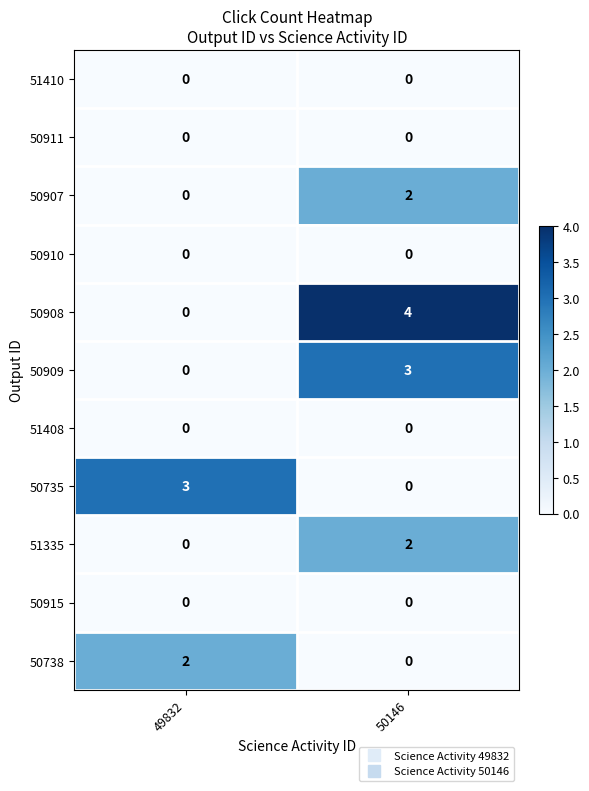

At which label does 51335 reach its peak?

50146